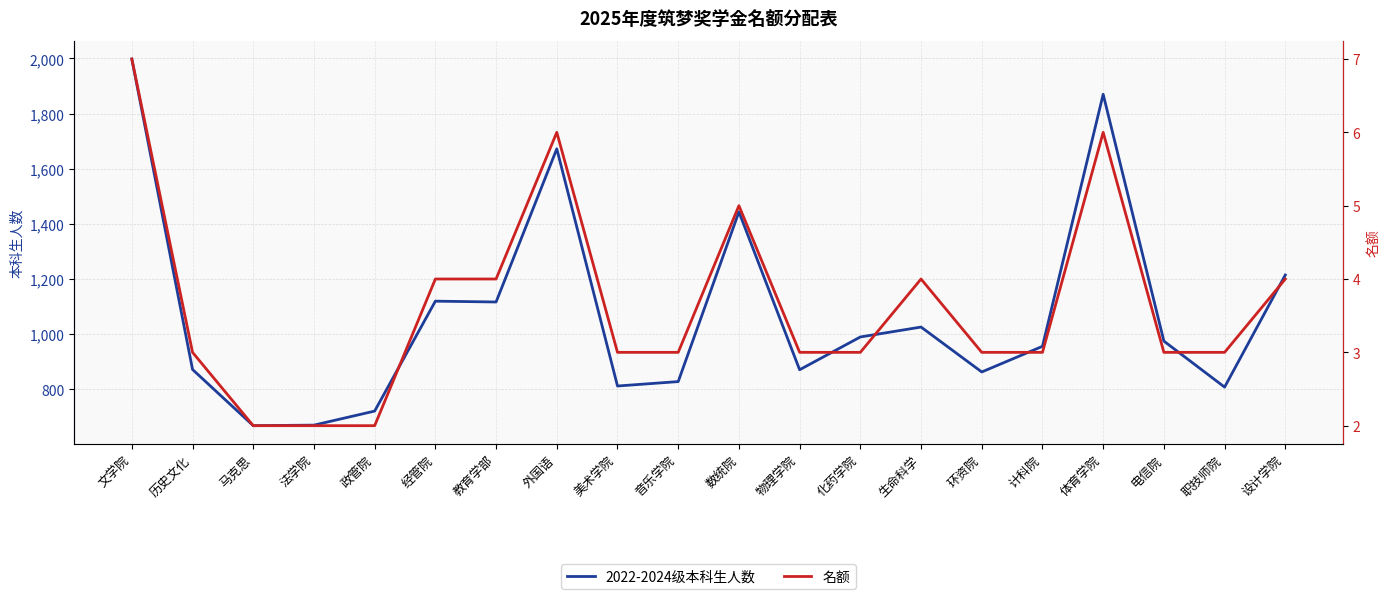

Where is 2022-2024级本科生人数 nearest to the value 1332?

数统院